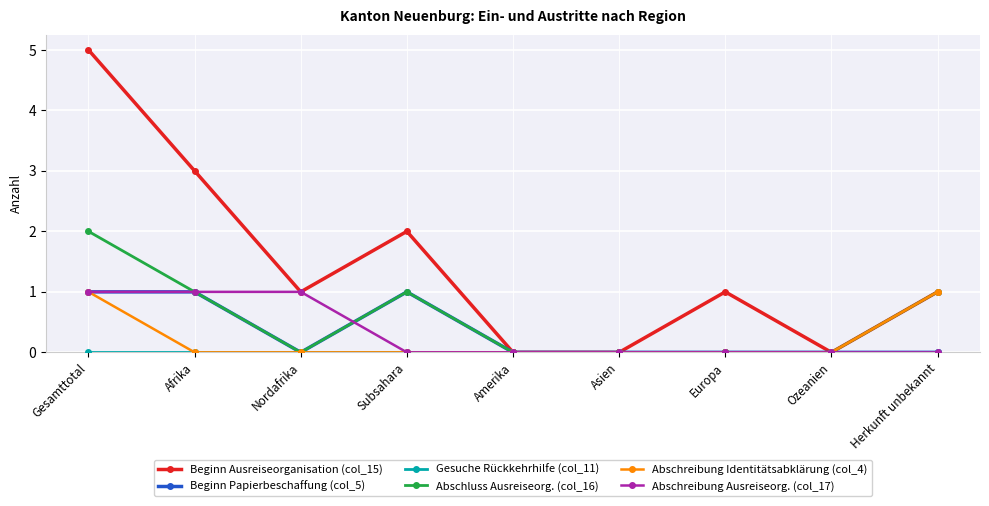

Is it true that Beginn Ausreiseorganisation (col_15) equals -2 at Asien?

False